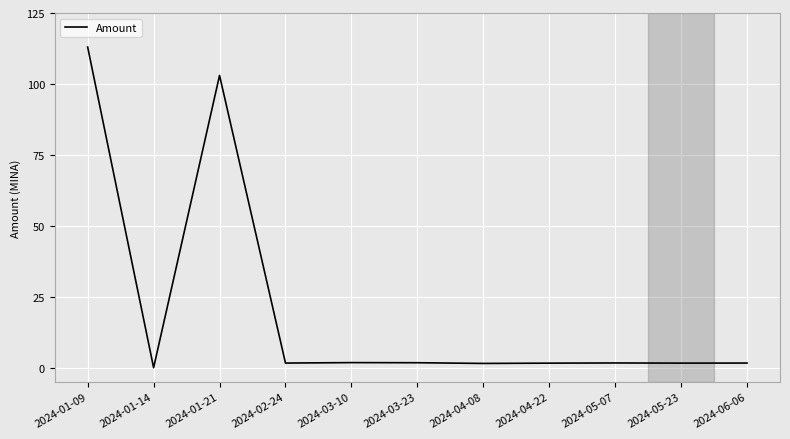

True or false: the data shows 1.6 at 2024-06-06.

True